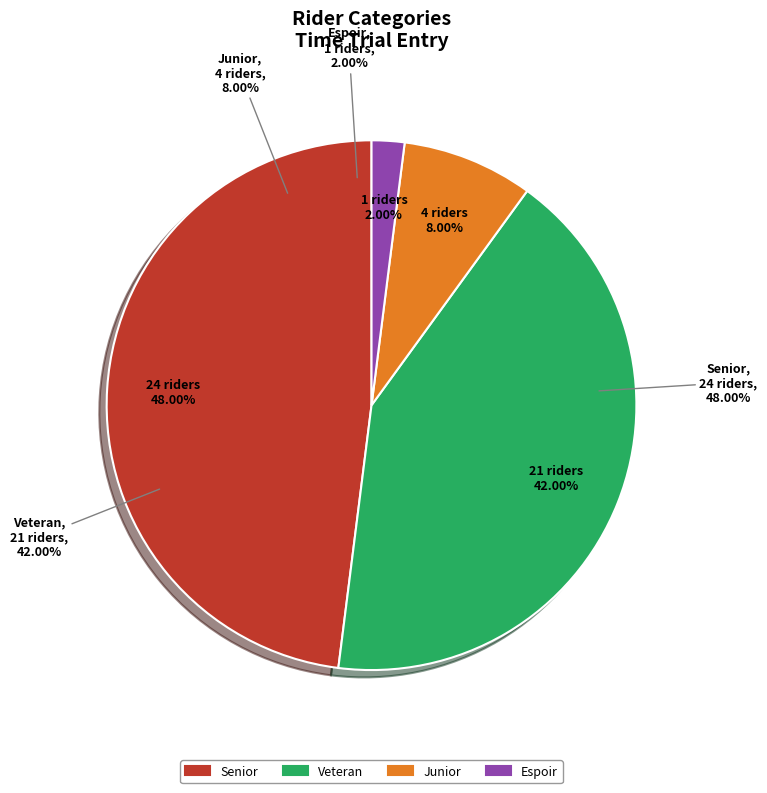

Does Espoir account for over 50% of the chart?

No